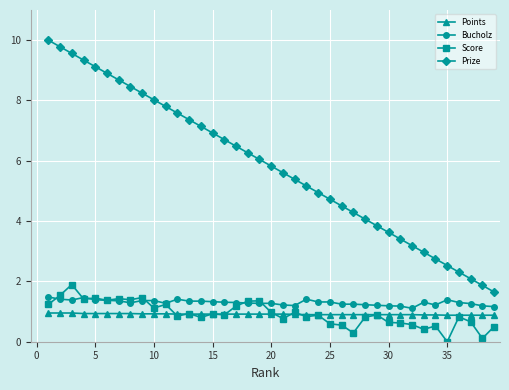

How many positive values does the Score series have?

38